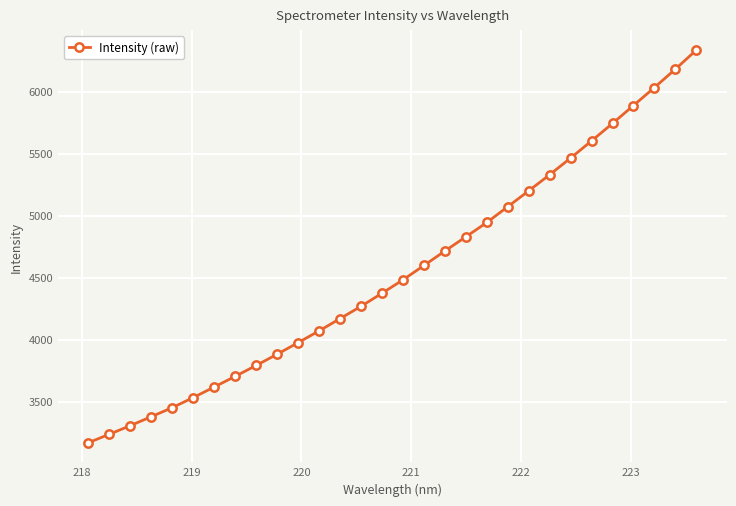

What is the difference between the second highest and minimum values?

3012.3